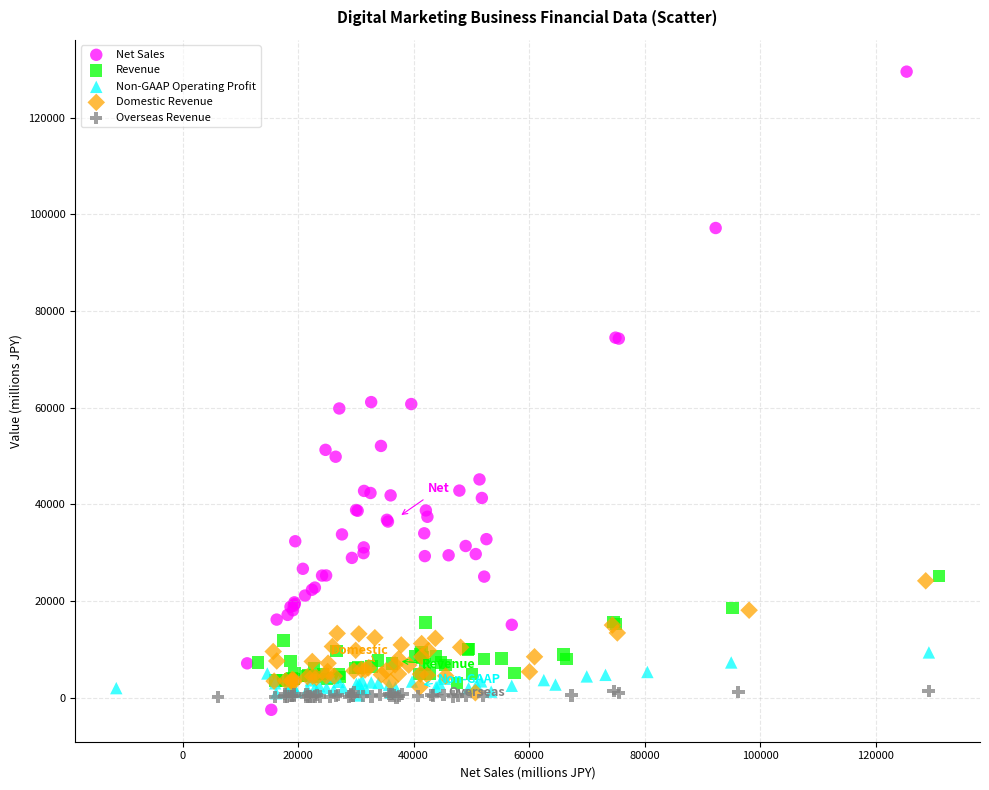

Which series contains the highest Y value?

Net Sales